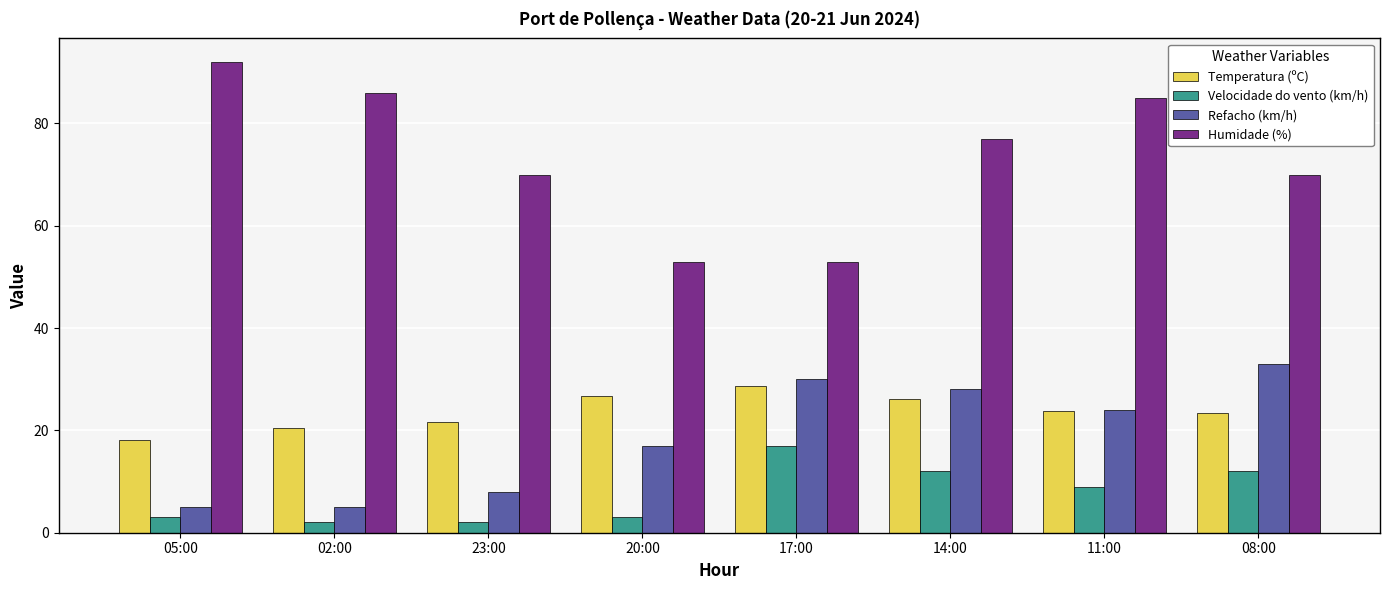

Which series has the largest range (max minus min)?

Humidade (%)